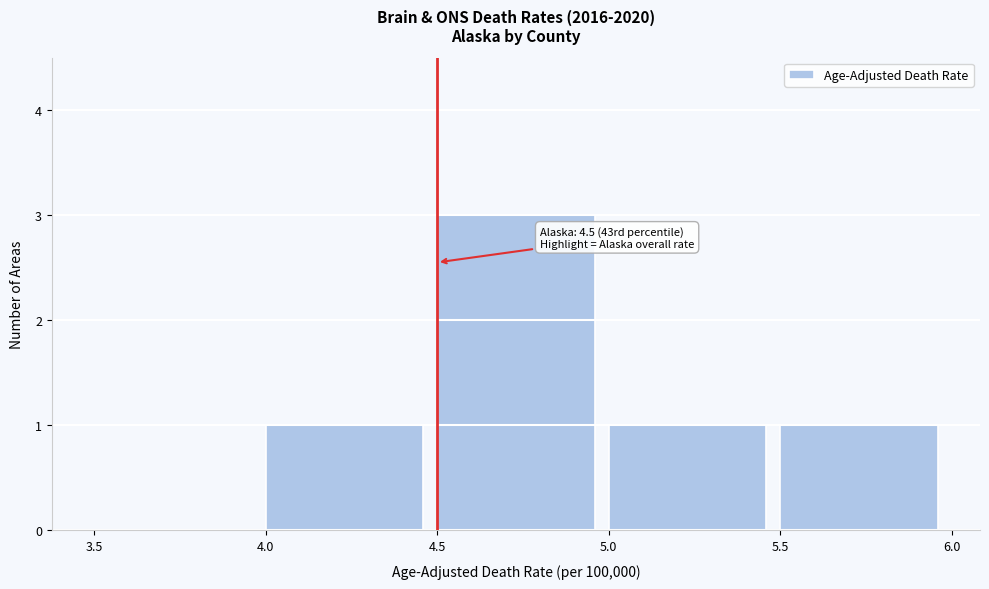

Over which range of the x-axis is the bar tallest?

4.5 to 5.0